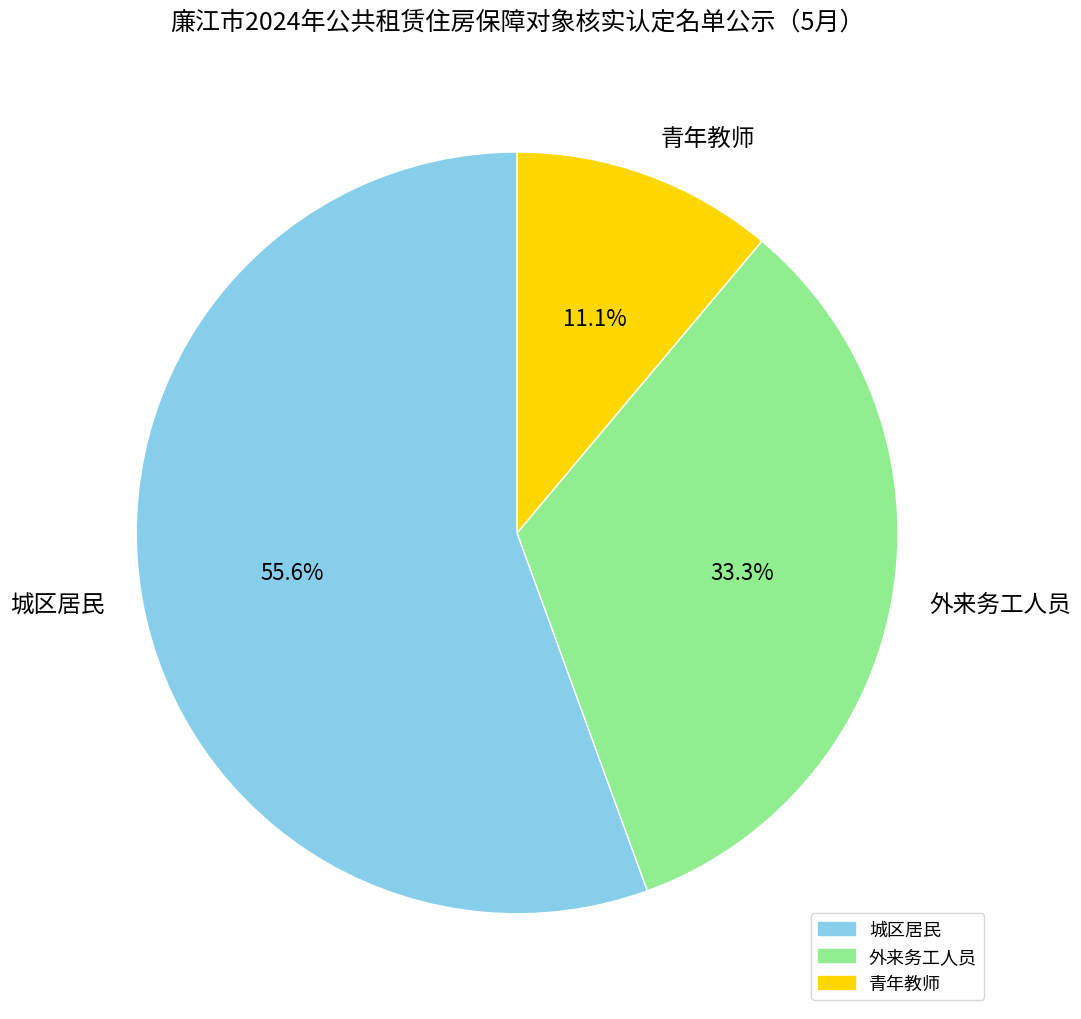

To the nearest percent, what is the combined percentage of 青年教师 and 外来务工人员?

44%